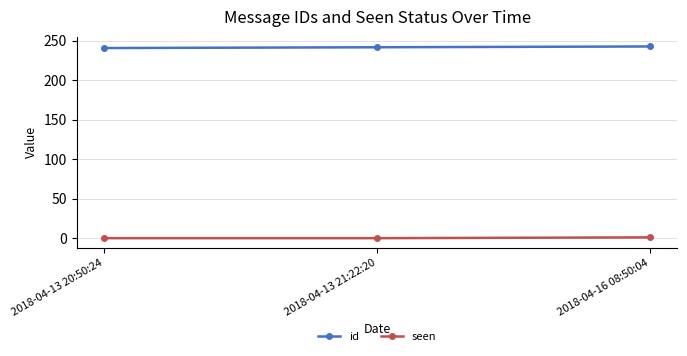

What is the label of the 3rd point from the left?

2018-04-16 08:50:04